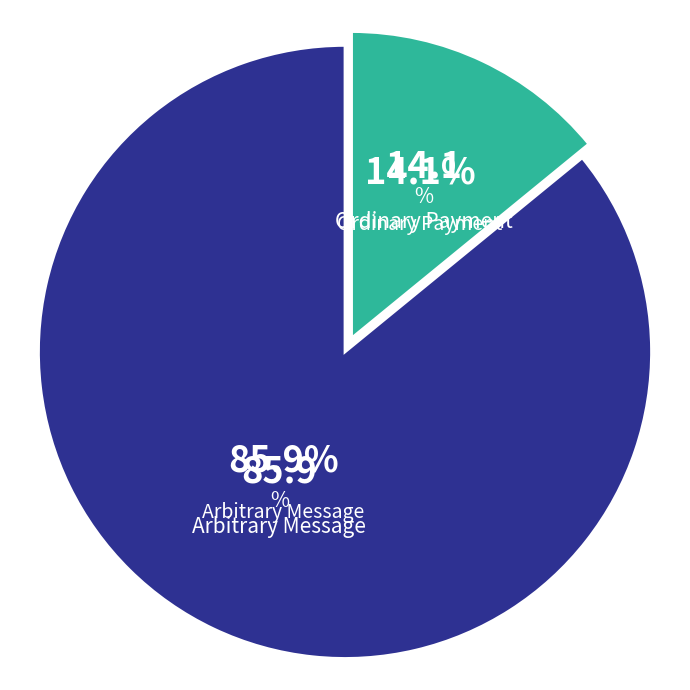

Does any single category account for the majority?

Yes